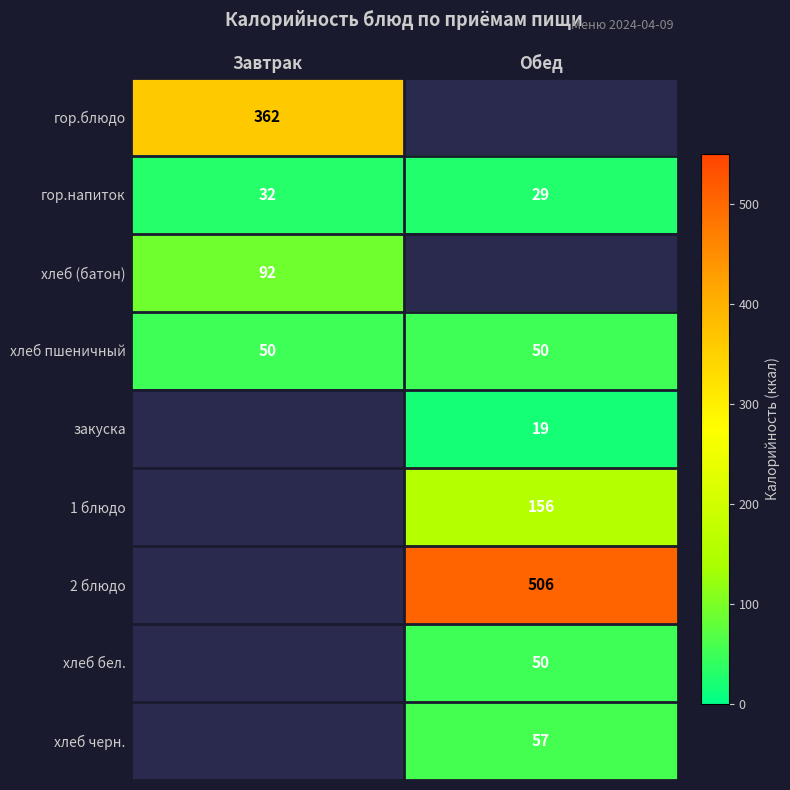

The хлеб пшеничный series shows 50 at Обед. True or false?

True